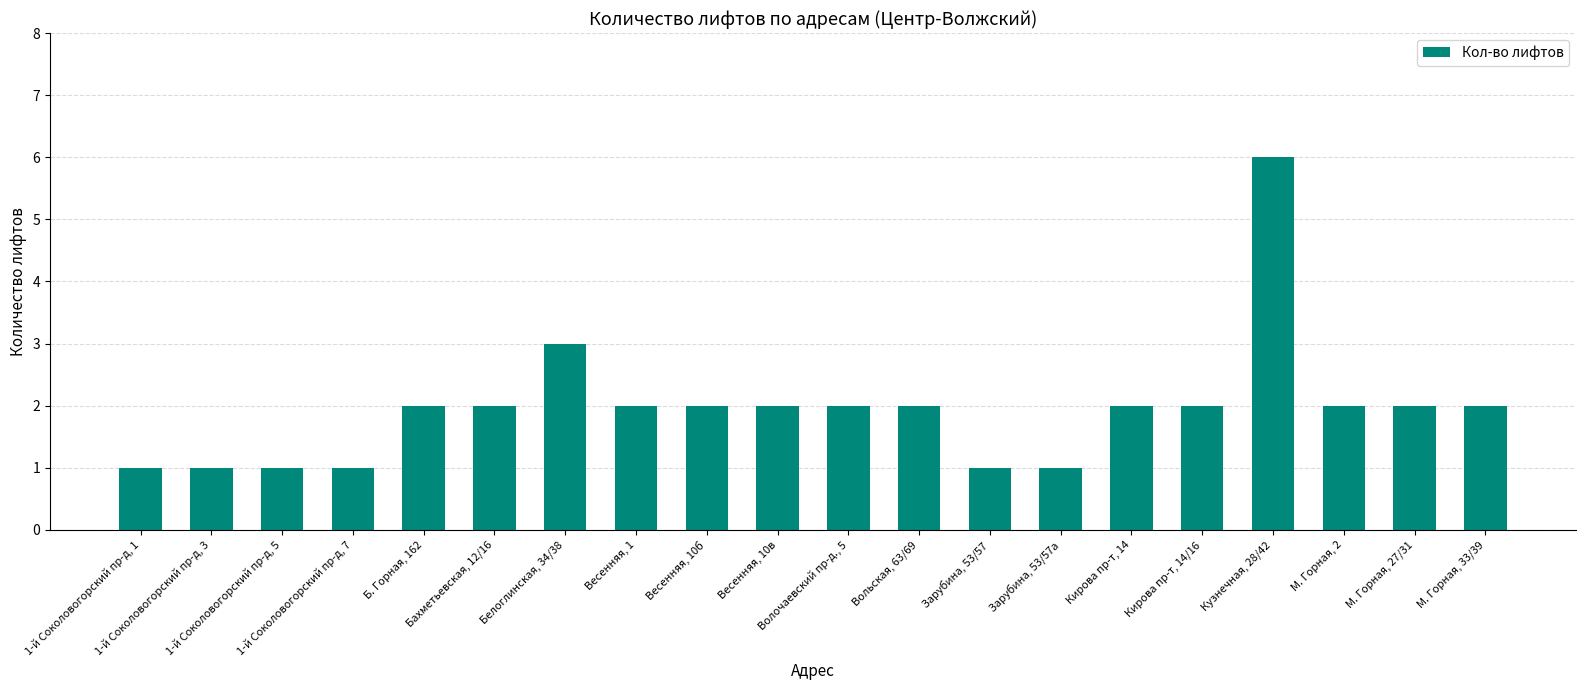

Reading right to left, what are all the values shown in this chart?

2	2	2	6	2	2	1	1	2	2	2	2	2	3	2	2	1	1	1	1